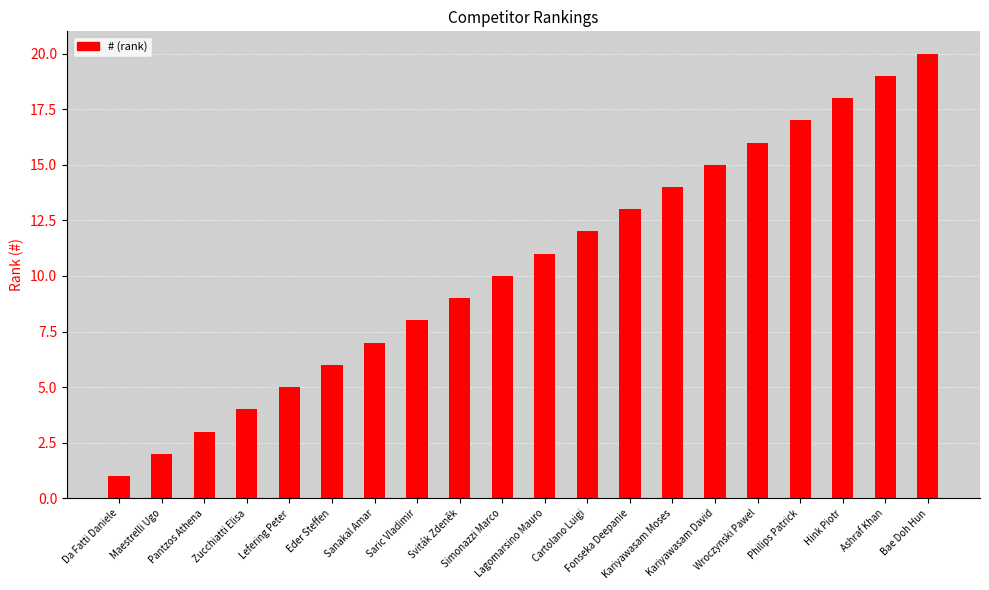

Between Maestrelli Ugo and Cartolano Luigi, which is larger?

Cartolano Luigi